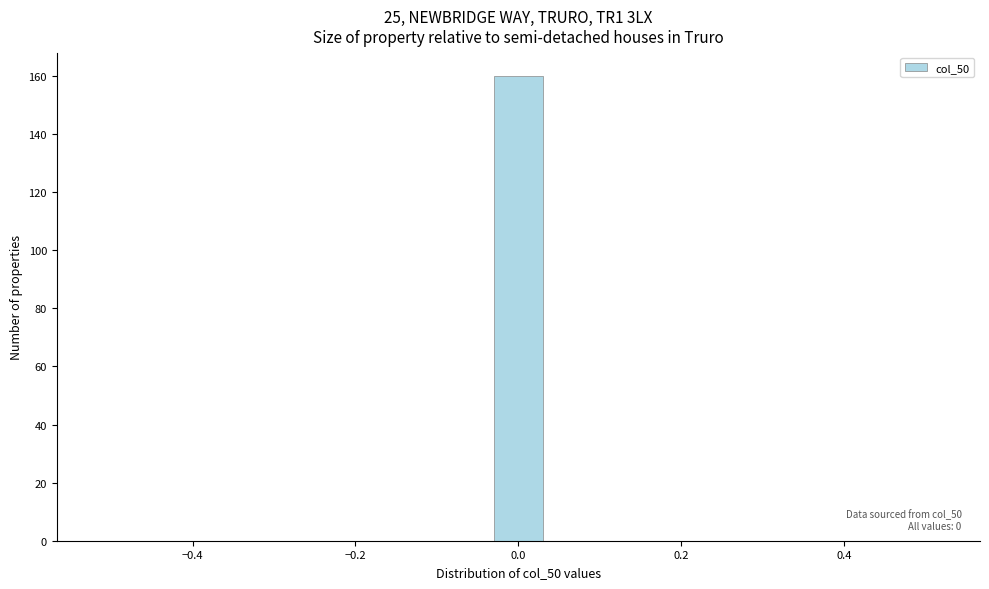

Around what value on the x-axis is the tallest bar? Give the approximate position of its centre, as read against the axis.

0.00